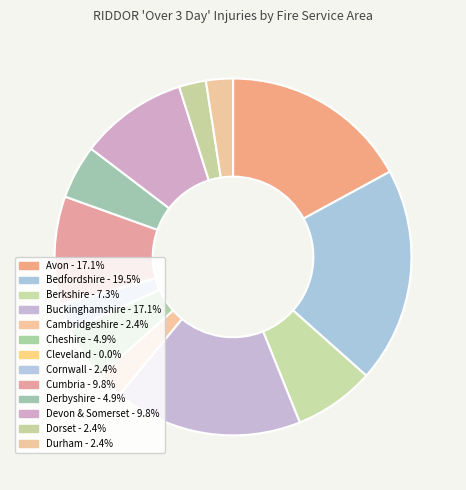

Which has a higher value, Cornwall or Derbyshire?

Derbyshire